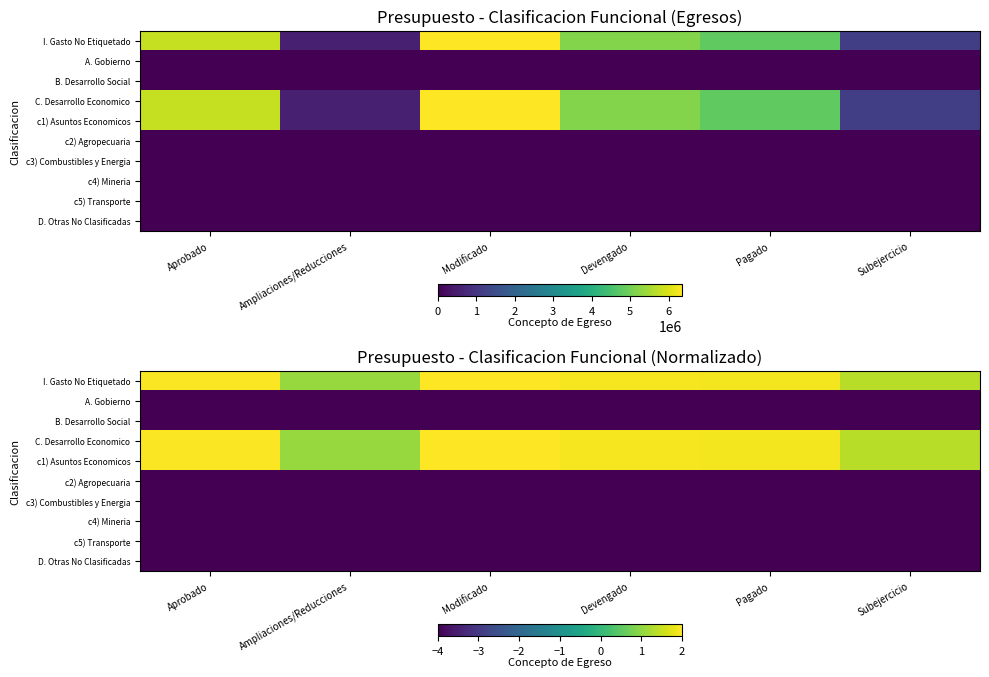

Between Aprobado and Devengado, which series saw the biggest shift?

I. Gasto No Etiquetado